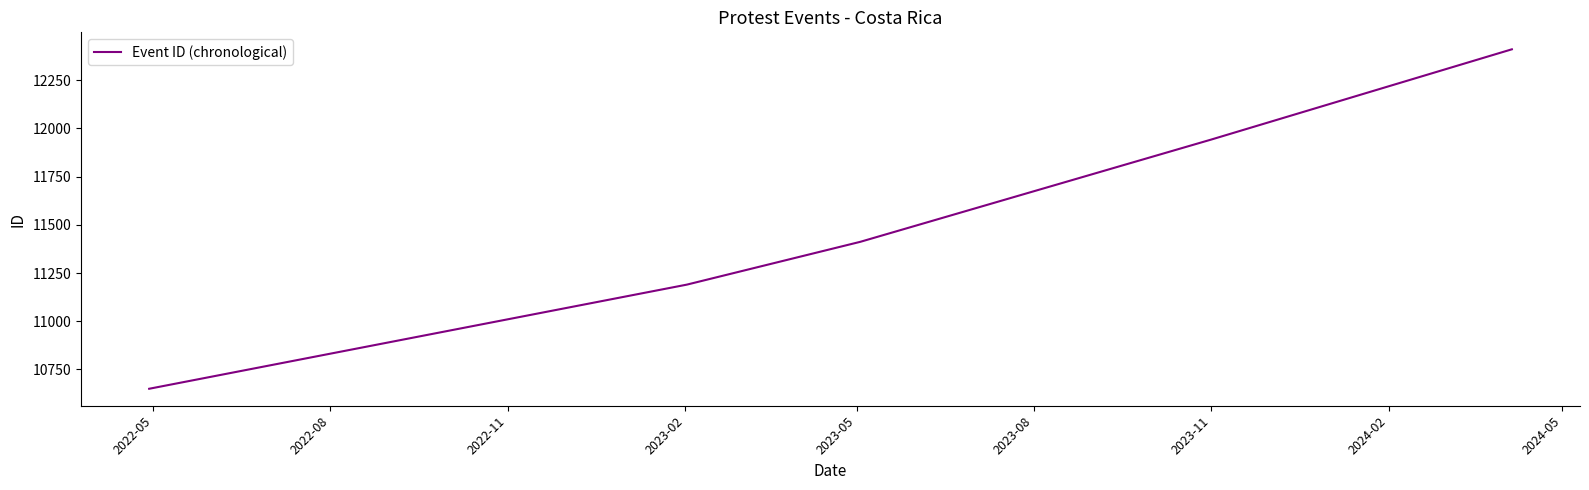

What is the difference between the maximum and minimum values?

1760